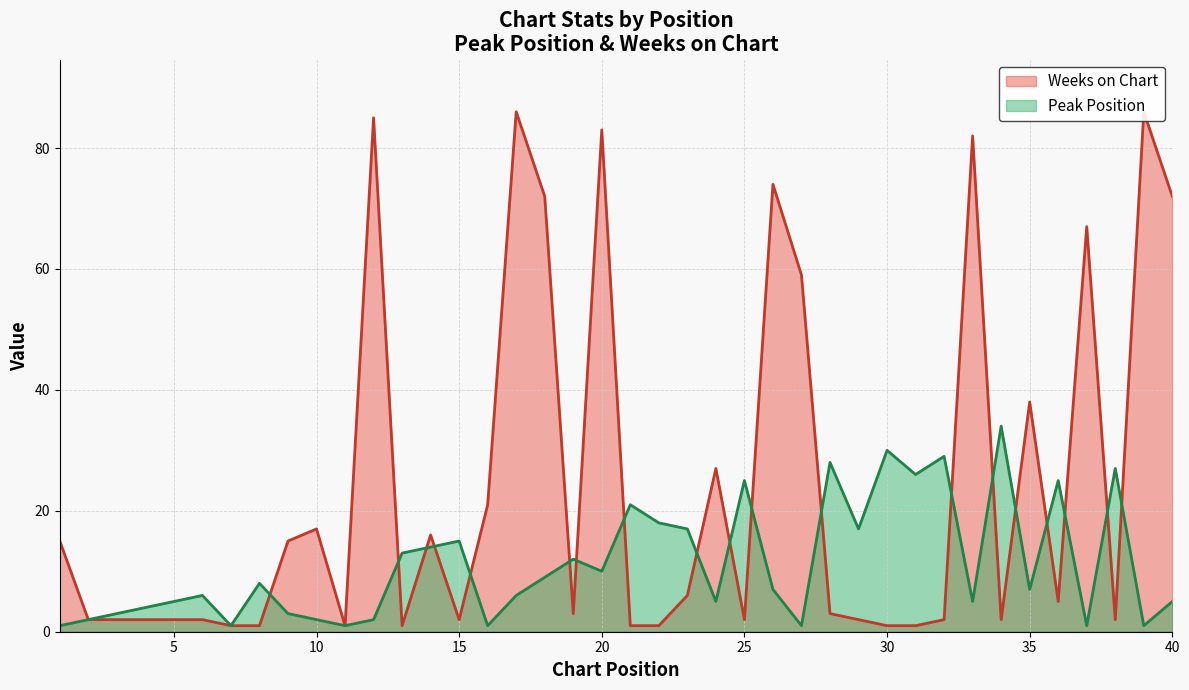

How many interior local valleys does the Peak Position series have?

12